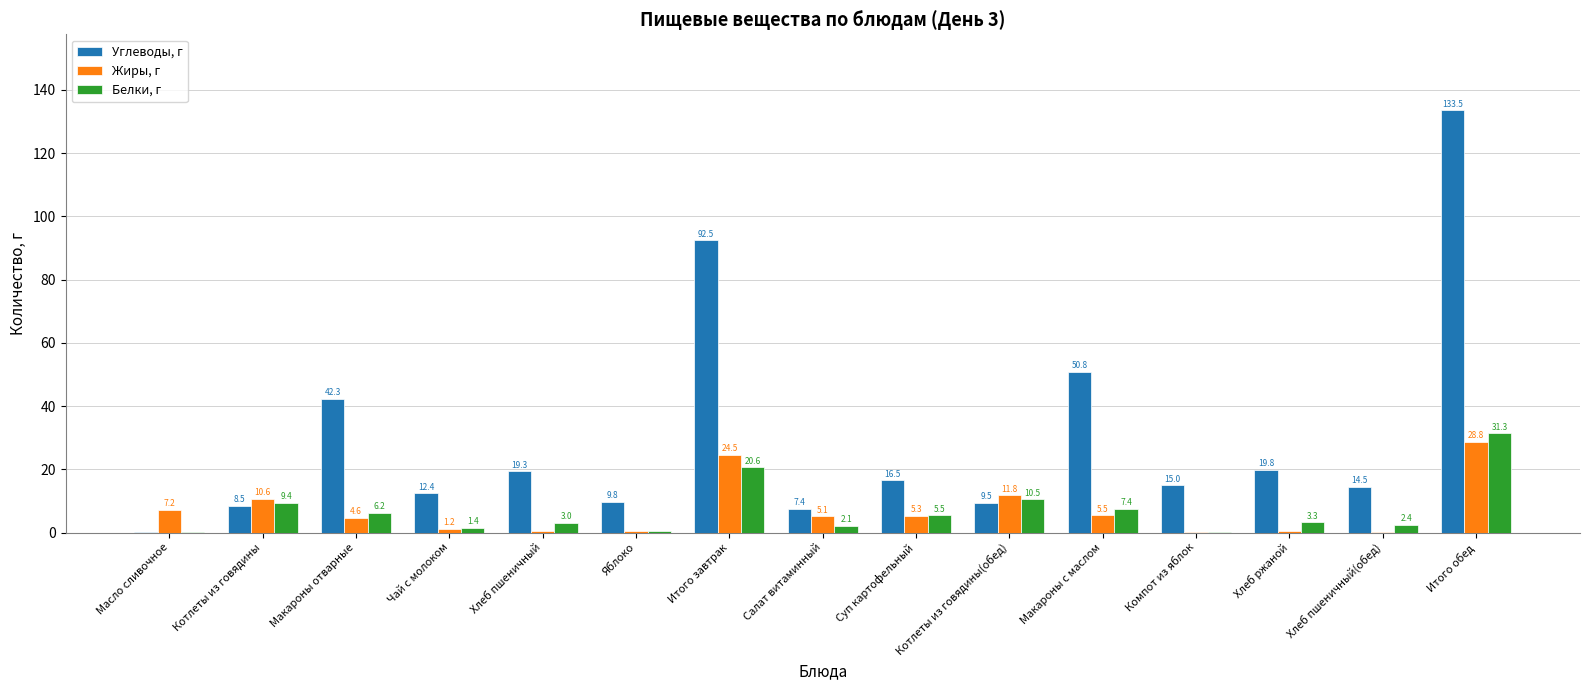

How many categories are shown in the chart?

15